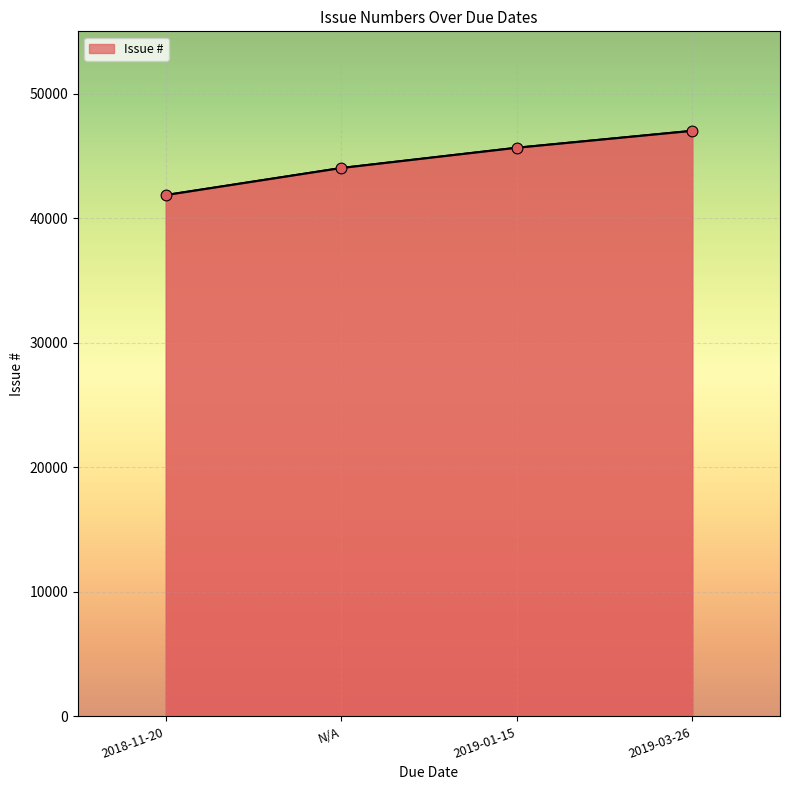

Between 2019-01-15 and 2018-11-20, which is larger?

2019-01-15